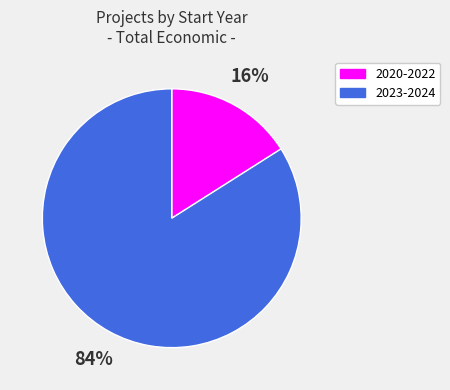

To the nearest percent, what is the difference between the largest and smallest slice percentages?

68%